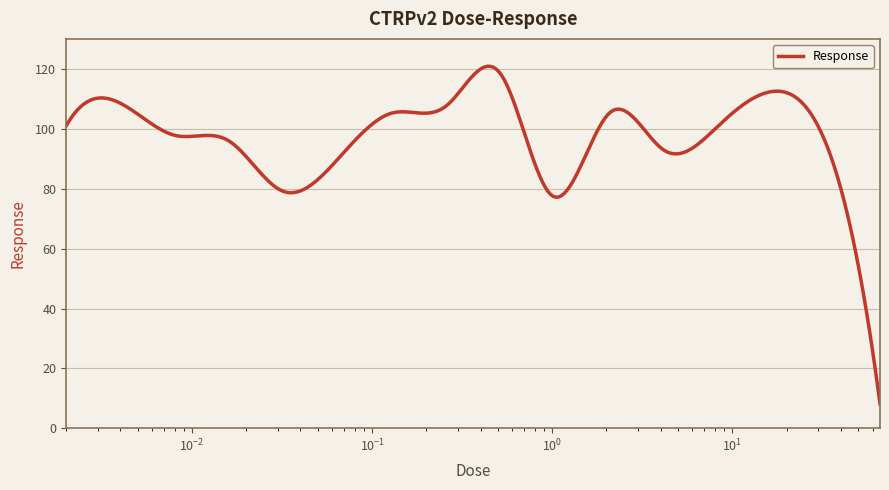

What is the label of the 8th point from the right?

0.52